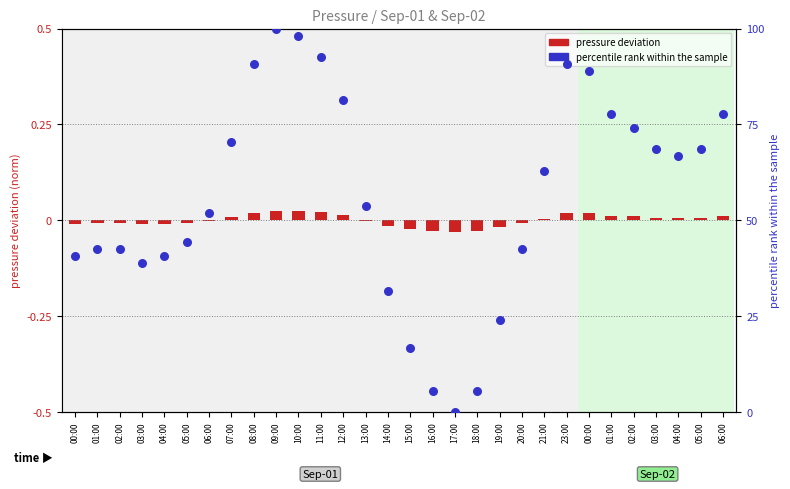

What is the total value across all series at 04:00?

40.7